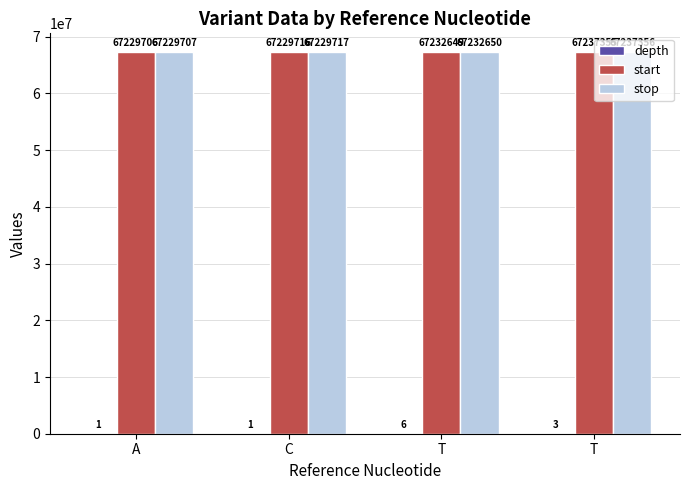

What is the minimum value shown in the chart?

1